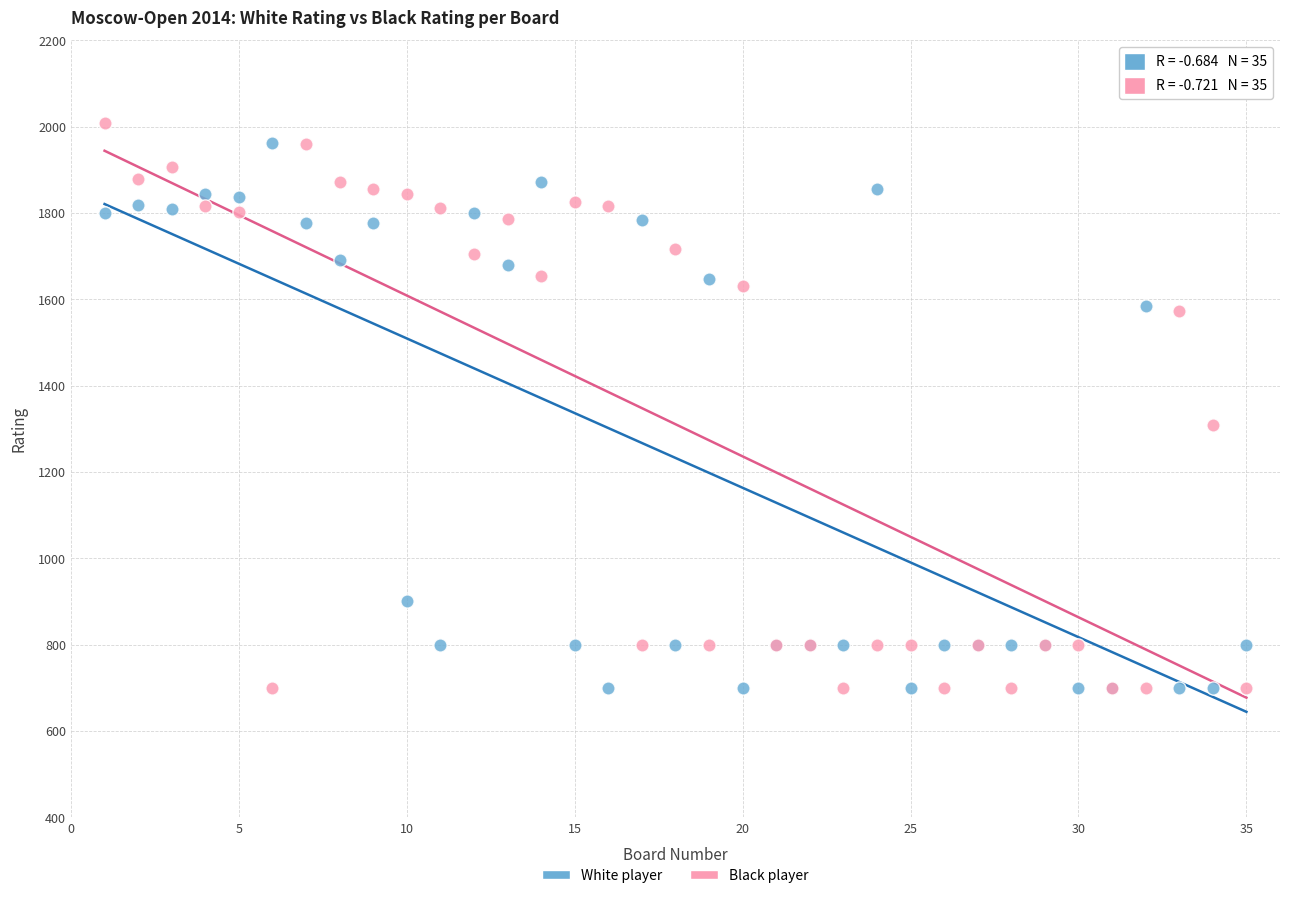

What is the X range (max minus min) for the scatter plot?

34